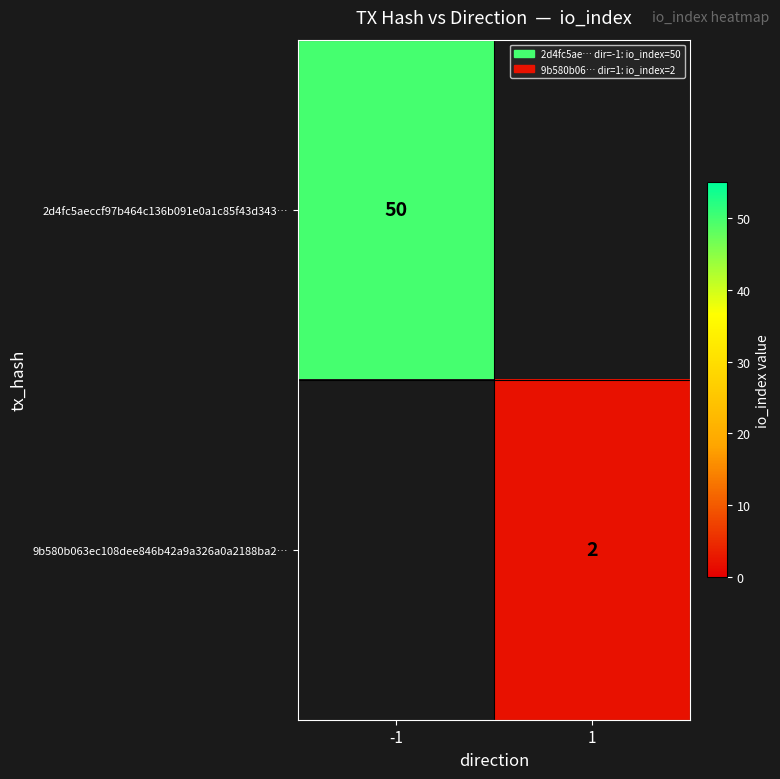

The value of 9b580b063ec108dee846b42a9a326a0a2188ba2… at 1 is 2.8. True or false?

False